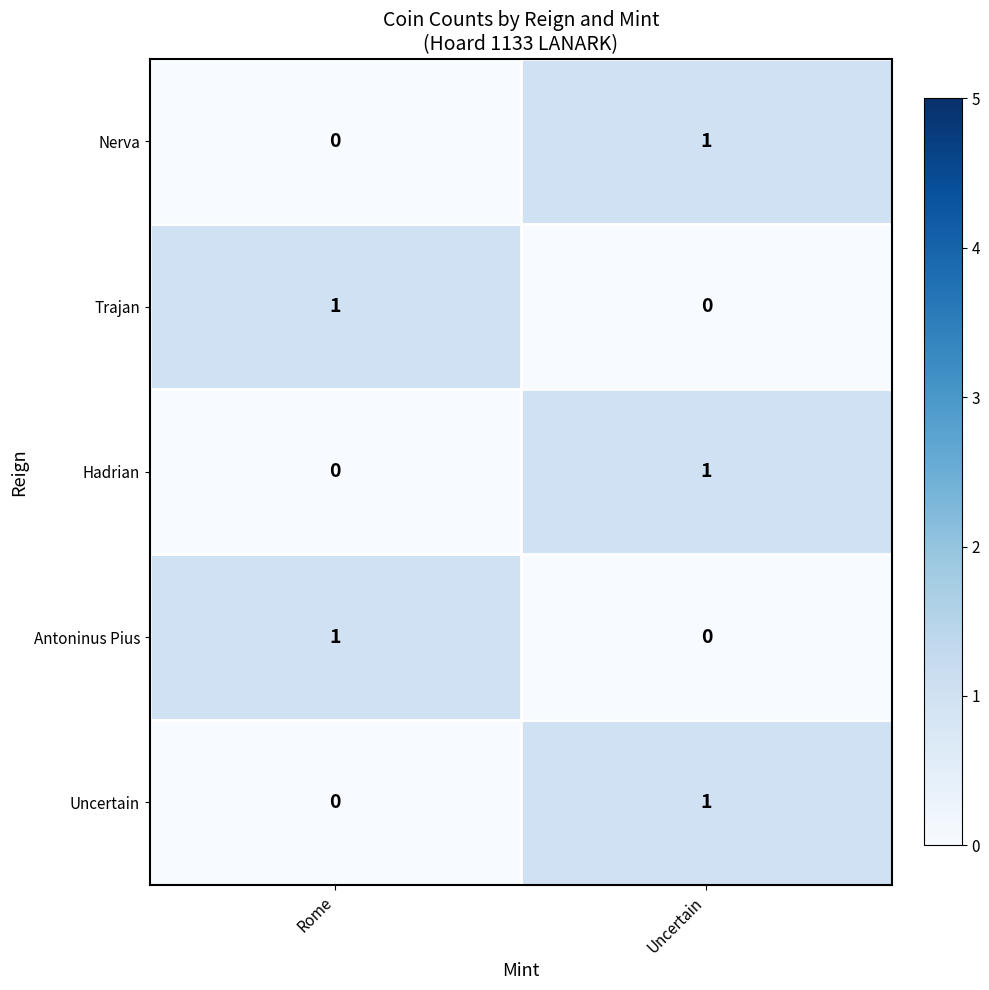

How many values in the Uncertain series are below 1?

1